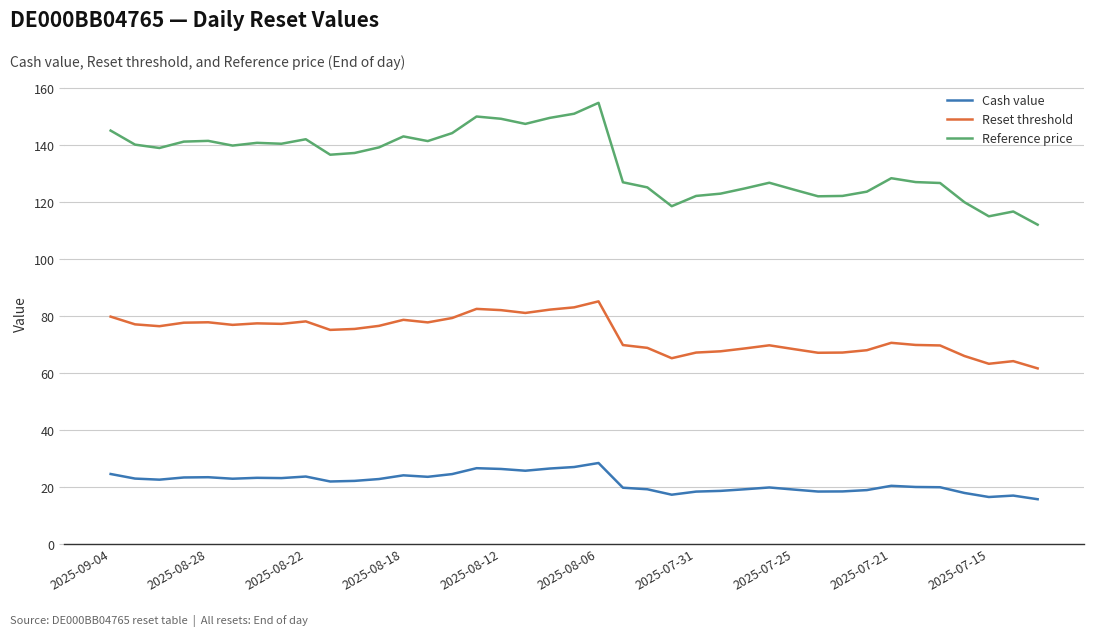

What is the sum of all Reset threshold values?

2871.8